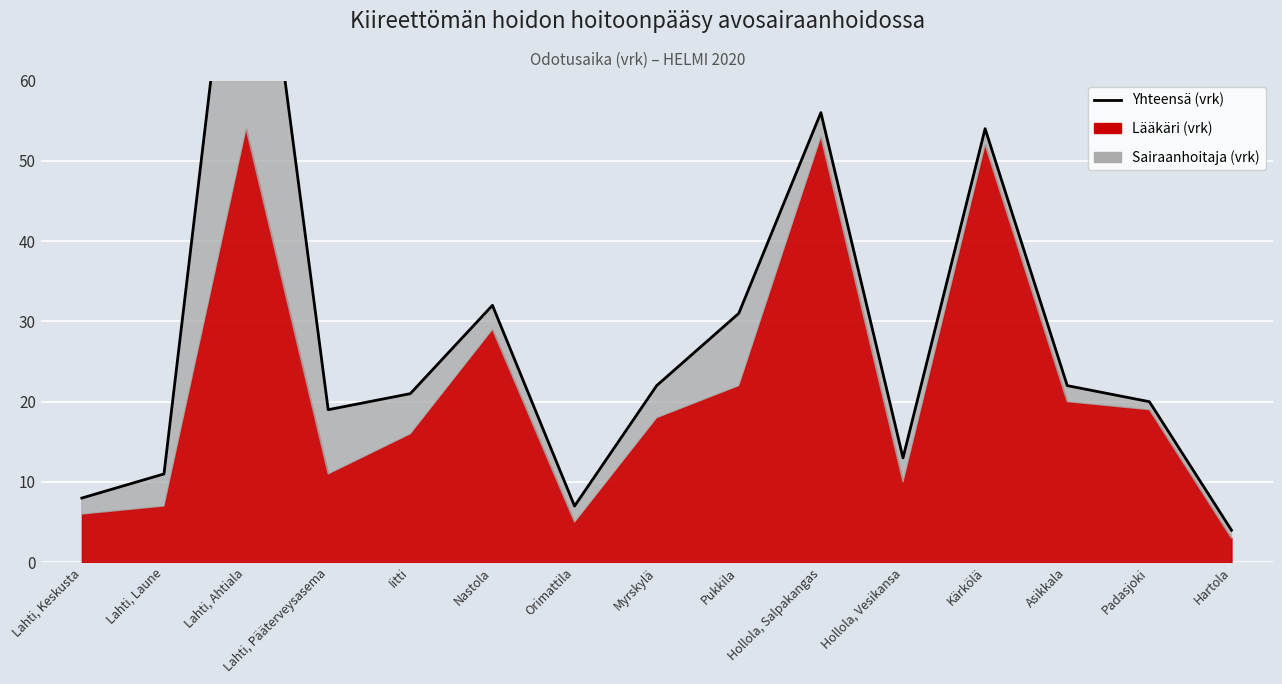

Which category has the lowest value across all series?

Hartola